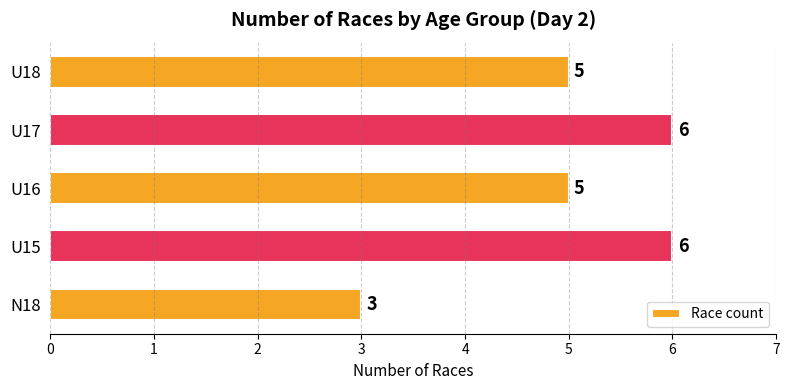

How many bars are there in total?

5